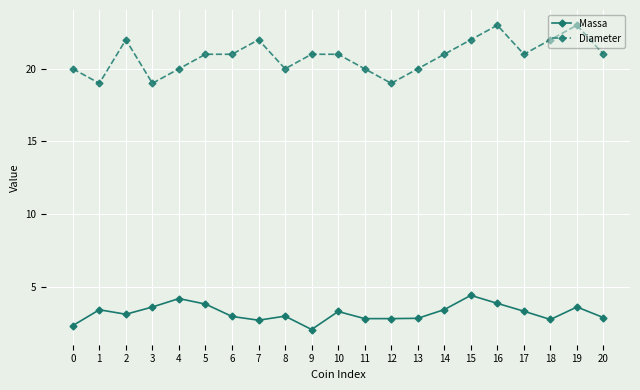

Which series has the largest range (max minus min)?

Diameter